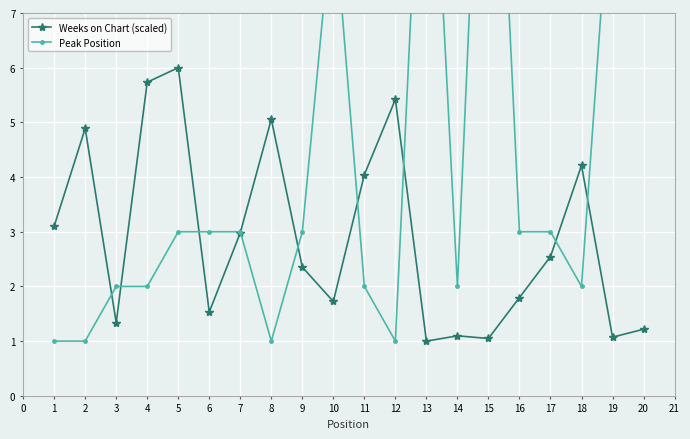

What is the highest value of the Weeks on Chart (scaled) series?

6.0